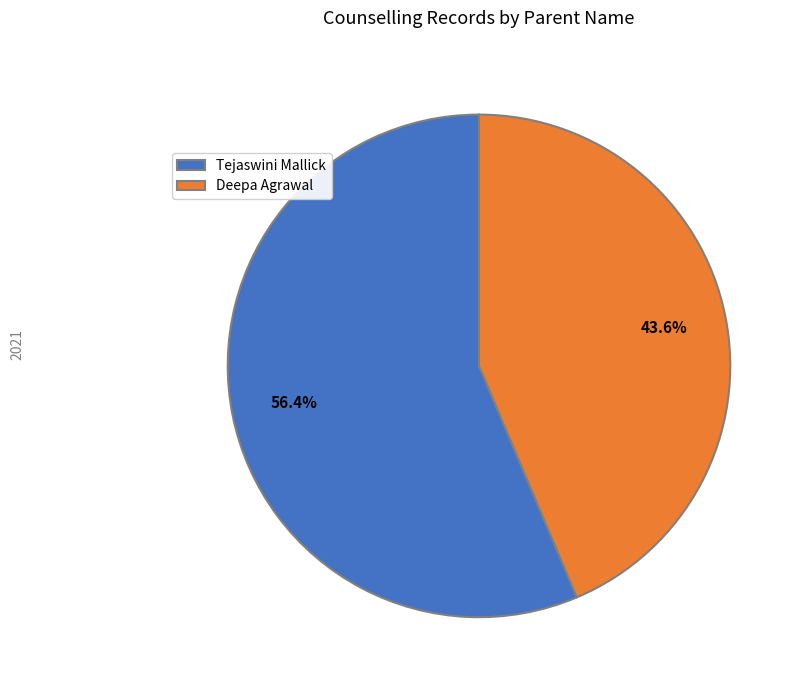

To the nearest percent, what portion does Tejaswini Mallick represent?

56%